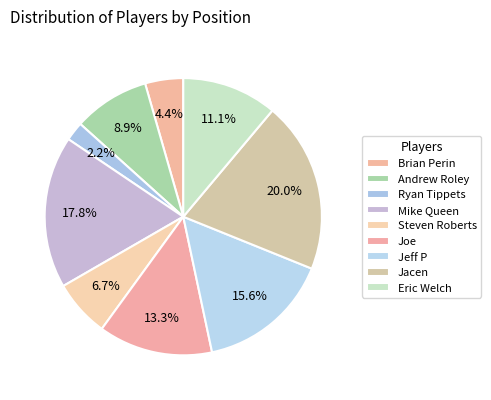

What percentage is the Jacen slice, to the nearest percent?

20%